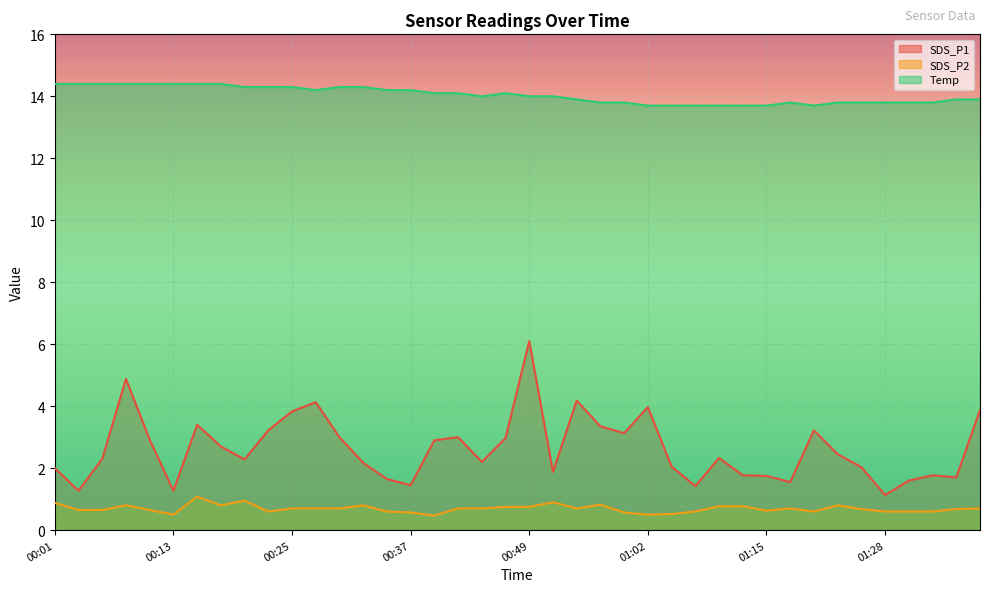

Between 00:20 and 01:18, which is larger?

00:20